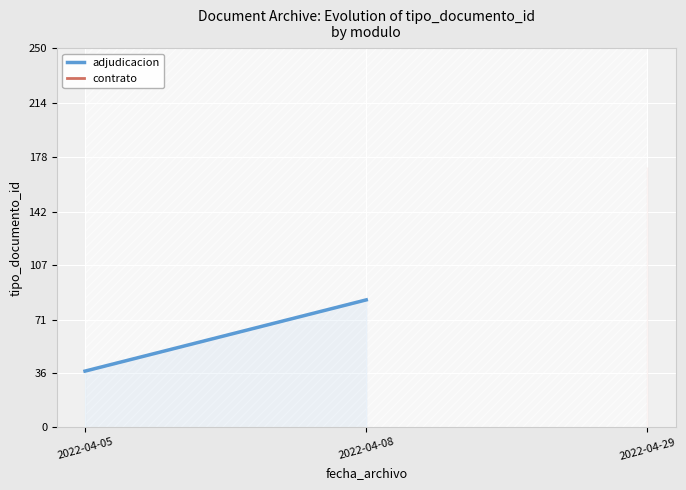

Reading left to right, list all the values displayed in this chart.

37	84